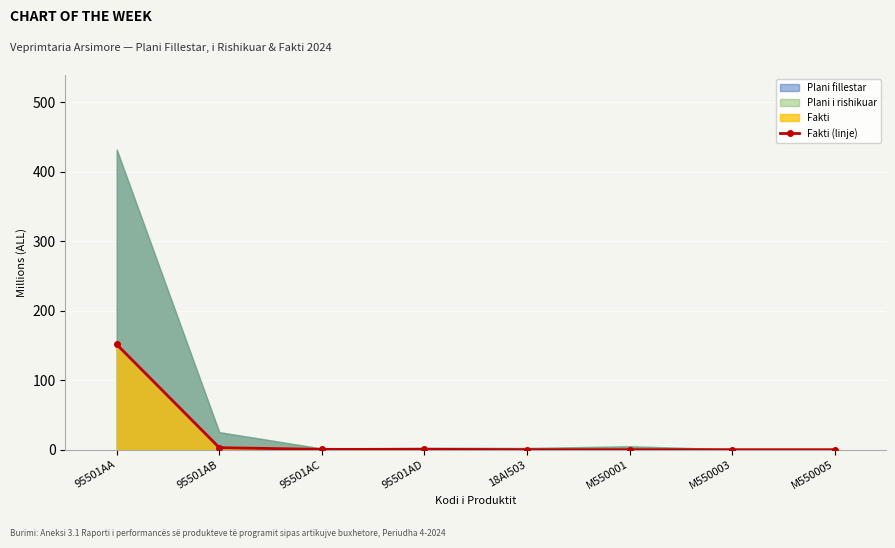

What is the difference between the values at 95501AC and 95501AB?

2.4